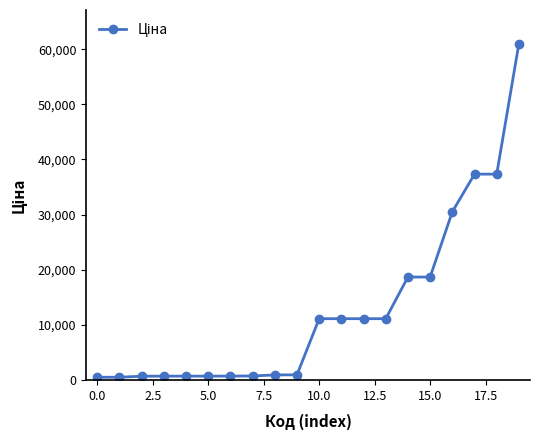

Count the number of values greater than 11113.

10